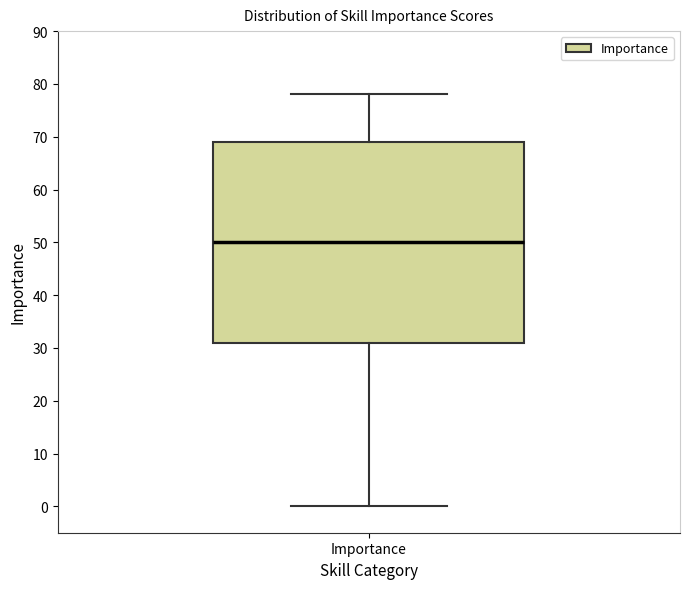

Transcribe this box plot: give where the median line is, the range the box spans, and where the two whiskers end, as read against the y-axis. The values are not printed on the chart, so give them approximately, as read against the axis.

median 50, box 31 to 69, whiskers 0 to 78